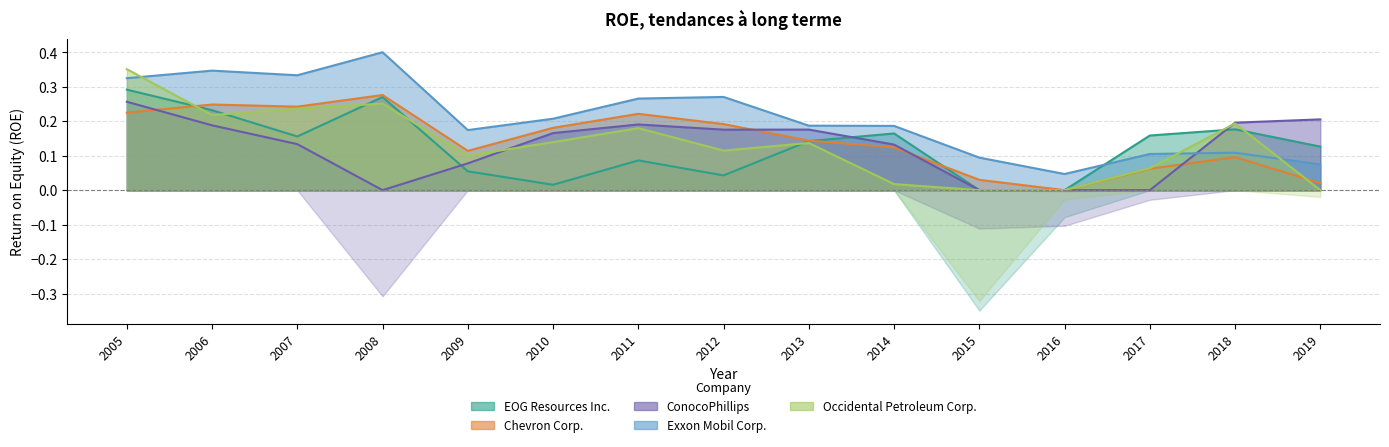

What is the average value of the Chevron Corp. series?

0.1